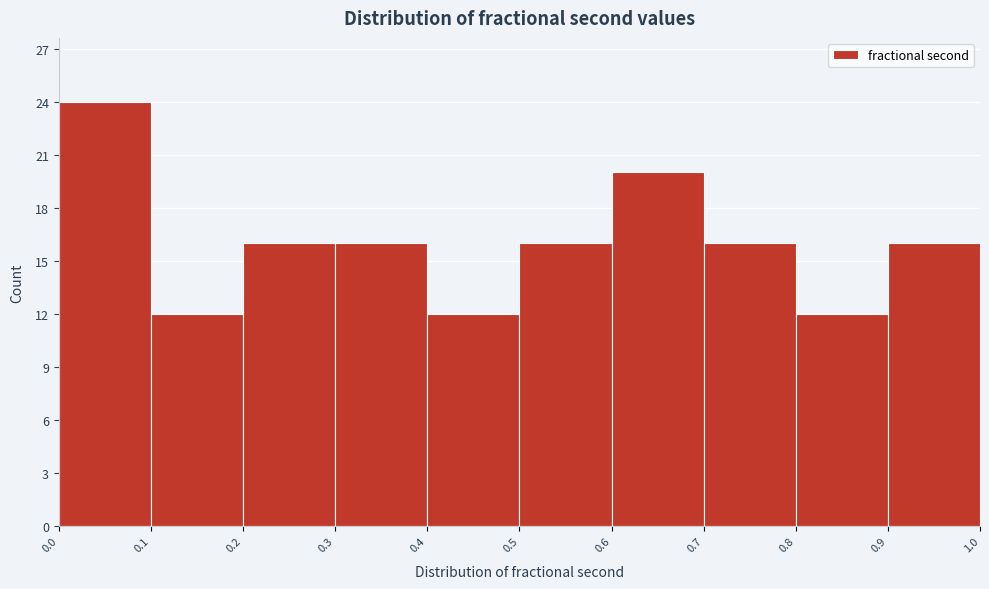

Reading left to right, list every bar in this chart as the range it spans on the x-axis followed by its height. The values are not printed on the chart, so give them approximately, as read against the axis.

0.0 to 0.1: 24
0.1 to 0.2: 12
0.2 to 0.3: 16
0.3 to 0.4: 16
0.4 to 0.5: 12
0.5 to 0.6: 16
0.6 to 0.7: 20
0.7 to 0.8: 16
0.8 to 0.9: 12
0.9 to 1.0: 16